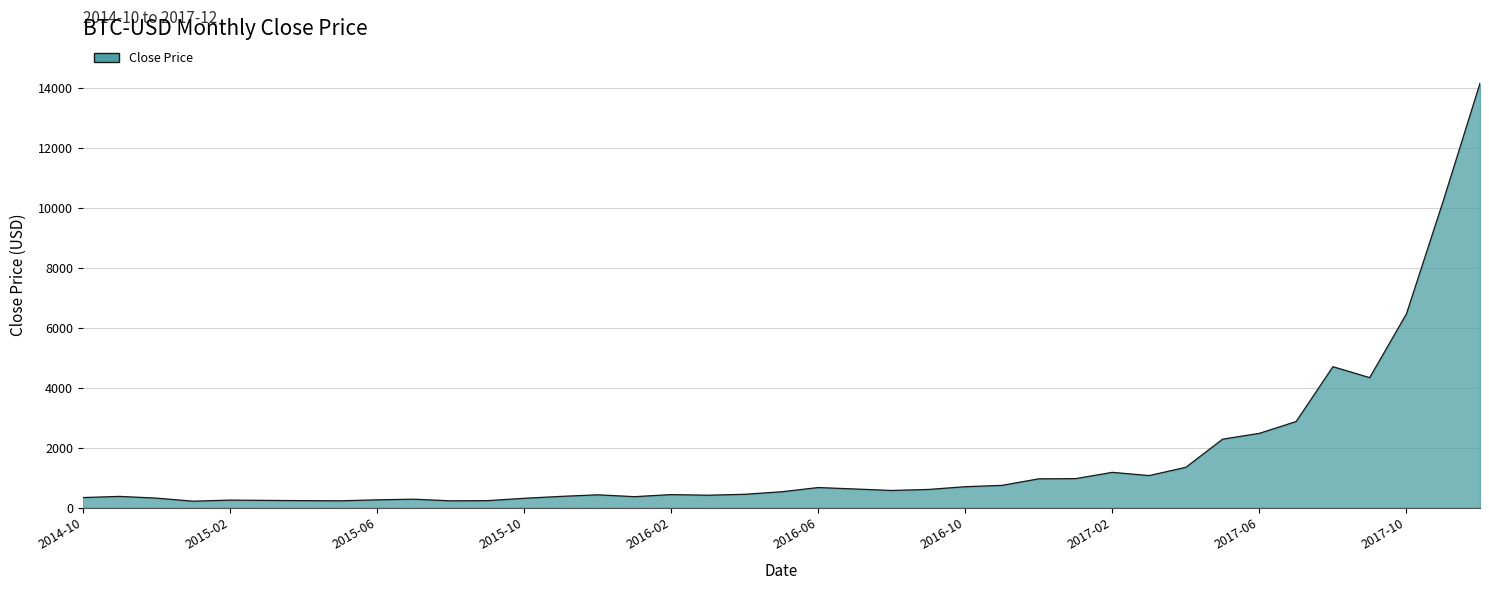

What is the difference between the maximum and minimum values?

13938.9